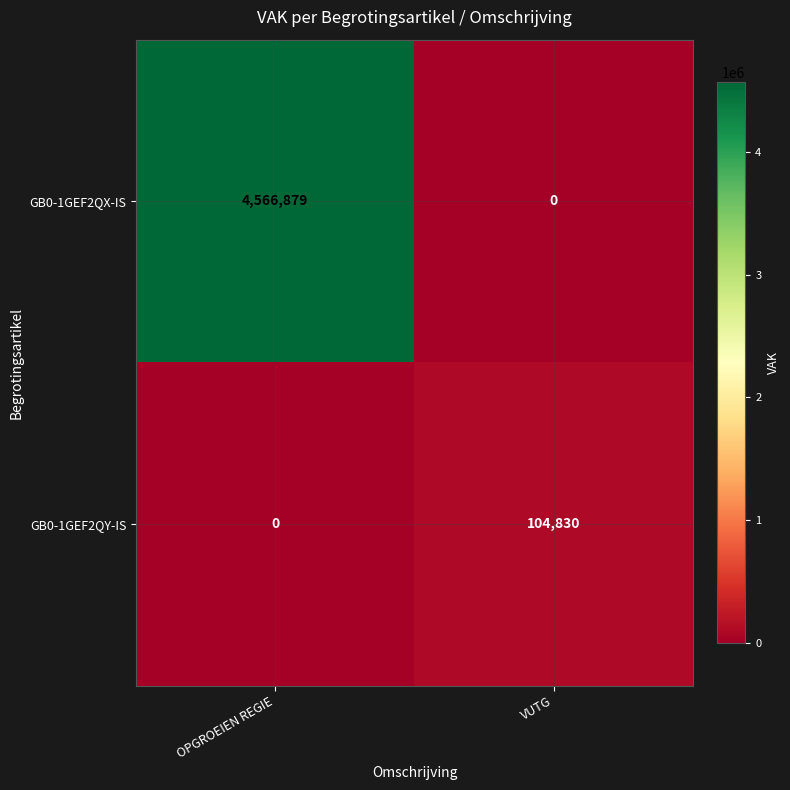

At which label does GB0-1GEF2QY-IS reach its peak?

VUTG